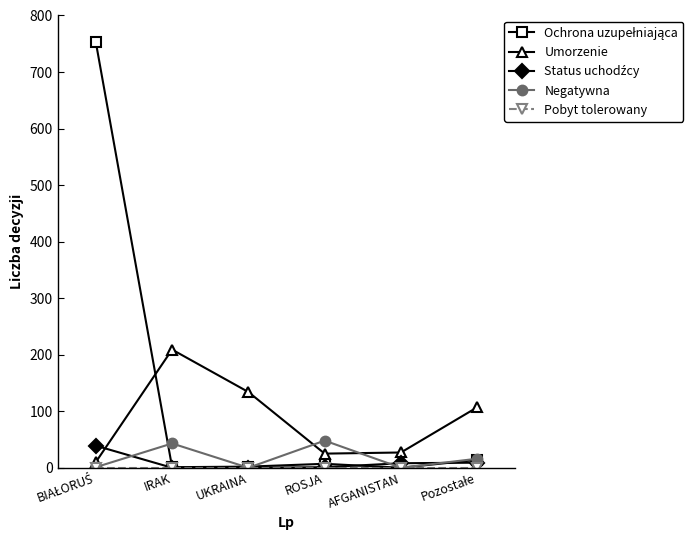

How many interior local peaks does the Negatywna series have?

2